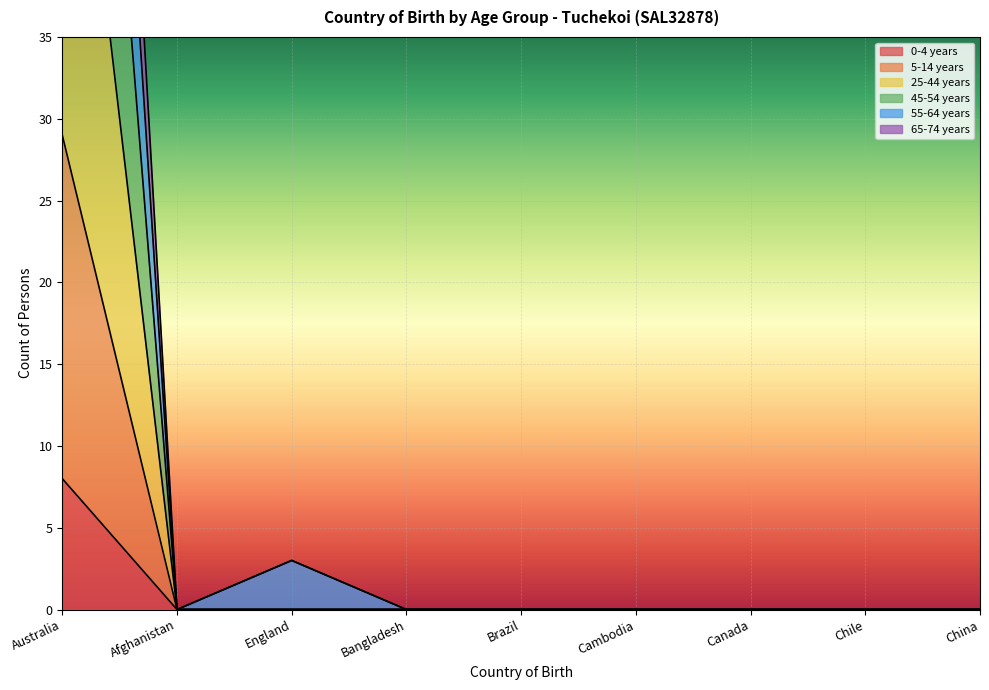

At how many categories does at least one series exceed 72?

1